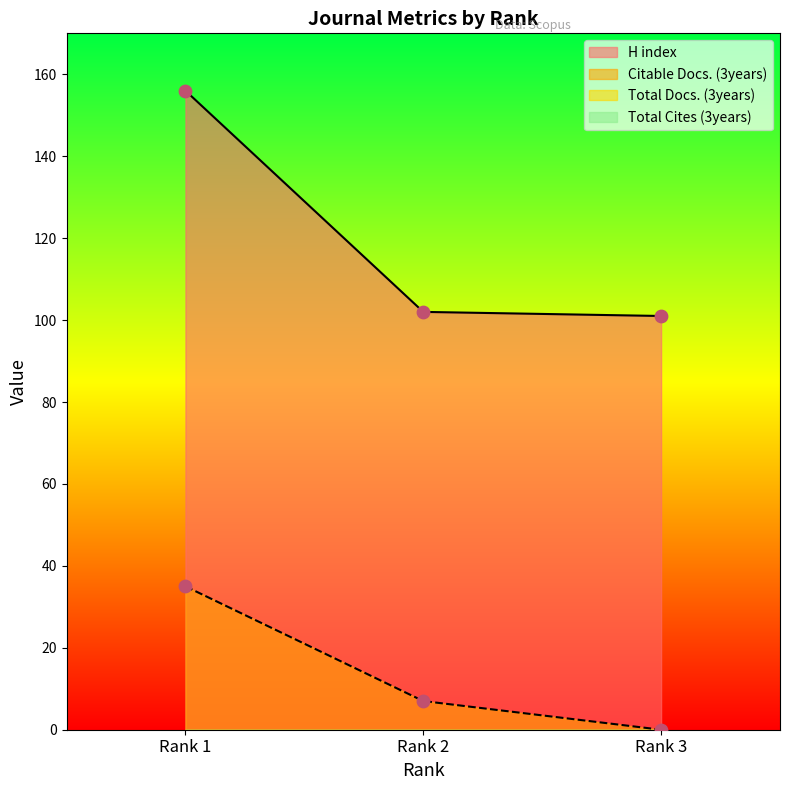

At how many categories does at least one series exceed 62?

3